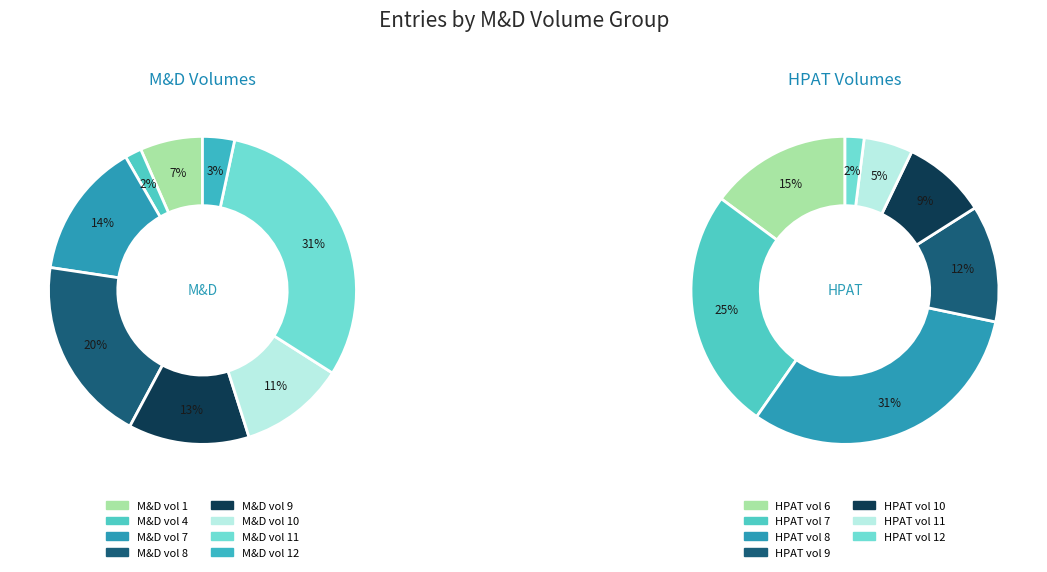

To the nearest percent, what is the difference between the largest and smallest slice percentages?

29%